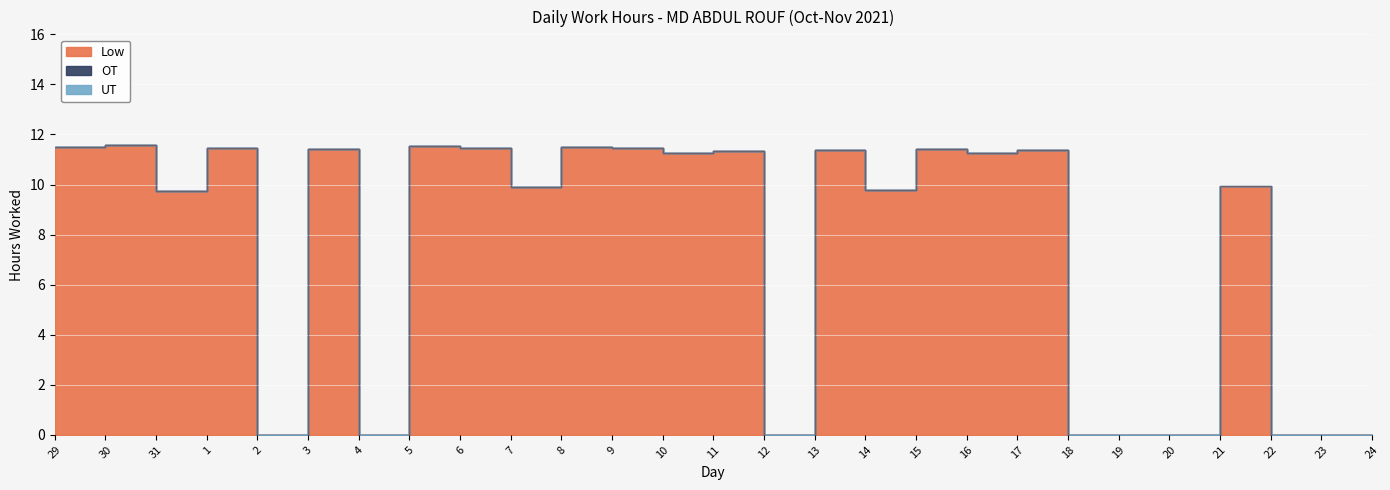

What are all the series names shown in the legend?

Low, OT, UT